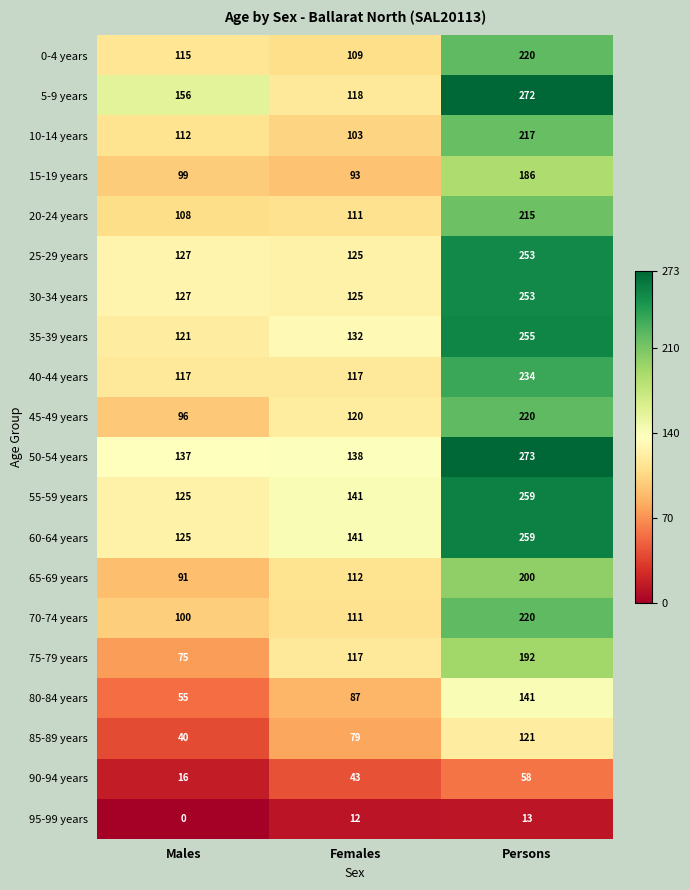

At which label is 90-94 years closest to 37?

Females